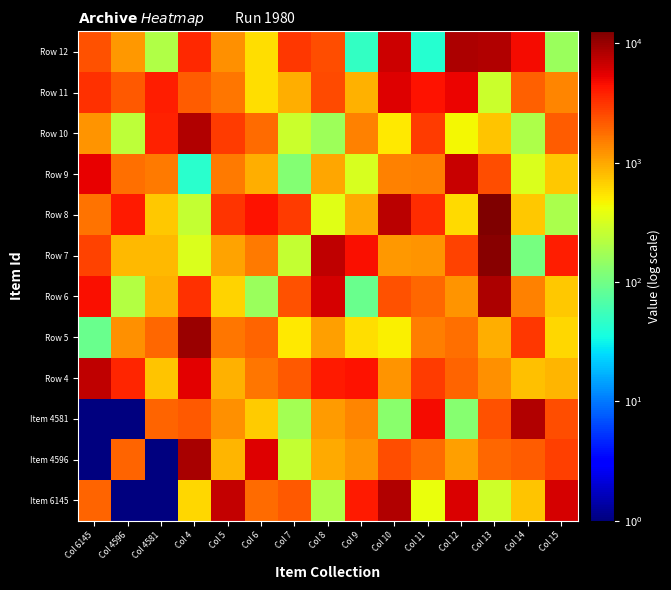

Rank the series at Col 15 from lowest to highest value.

Row 12, Row 8, Row 5, Row 9, Row 6, Row 4, Row 11, Row 10, Item 4581, Item 4596, Row 7, Item 6145